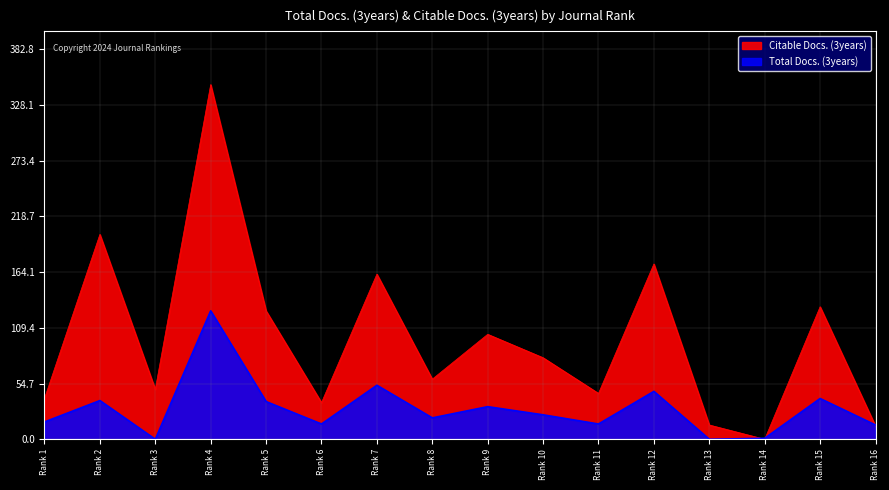

Reading left to right, what are all the values shown in this chart?

Total Docs. (3years): Rank 1=17	Rank 2=38	Rank 3=0	Rank 4=126	Rank 5=37	Rank 6=15	Rank 7=53	Rank 8=21	Rank 9=32	Rank 10=24	Rank 11=15	Rank 12=47	Rank 13=0	Rank 14=1	Rank 15=40	Rank 16=14
Citable Docs. (3years): Rank 1=40	Rank 2=201	Rank 3=49	Rank 4=348	Rank 5=126	Rank 6=36	Rank 7=162	Rank 8=59	Rank 9=103	Rank 10=80	Rank 11=45	Rank 12=172	Rank 13=14	Rank 14=0	Rank 15=130	Rank 16=13